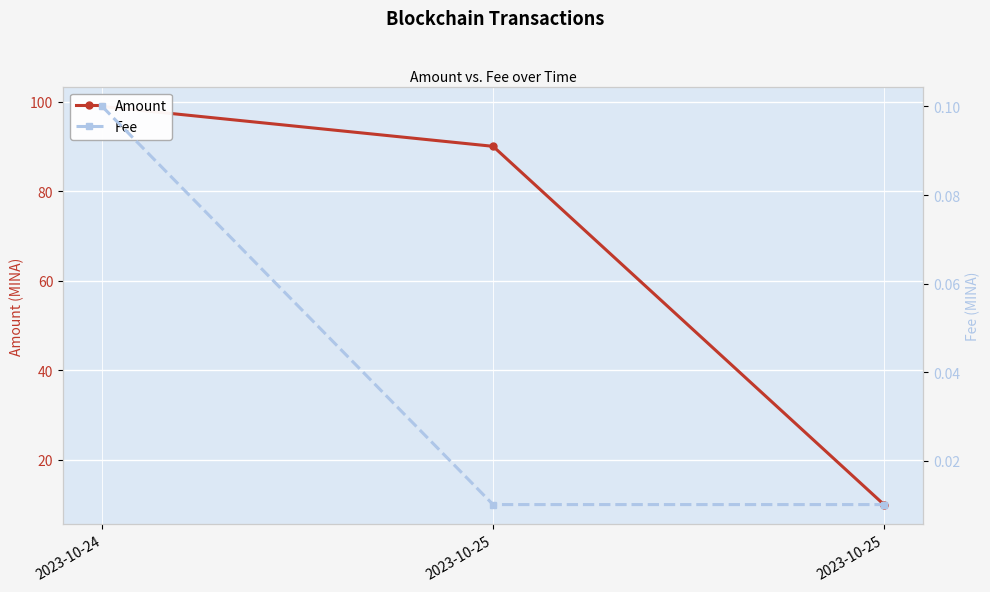

Which category has the highest value in the Fee series?

2023-10-24